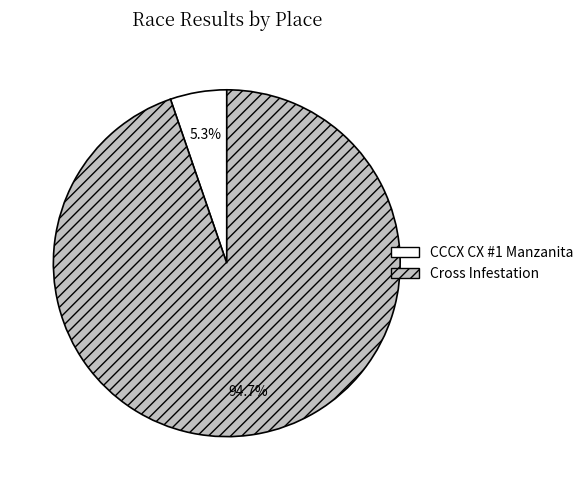

To the nearest percent, what percentage of the pie is Cross Infestation?

95%